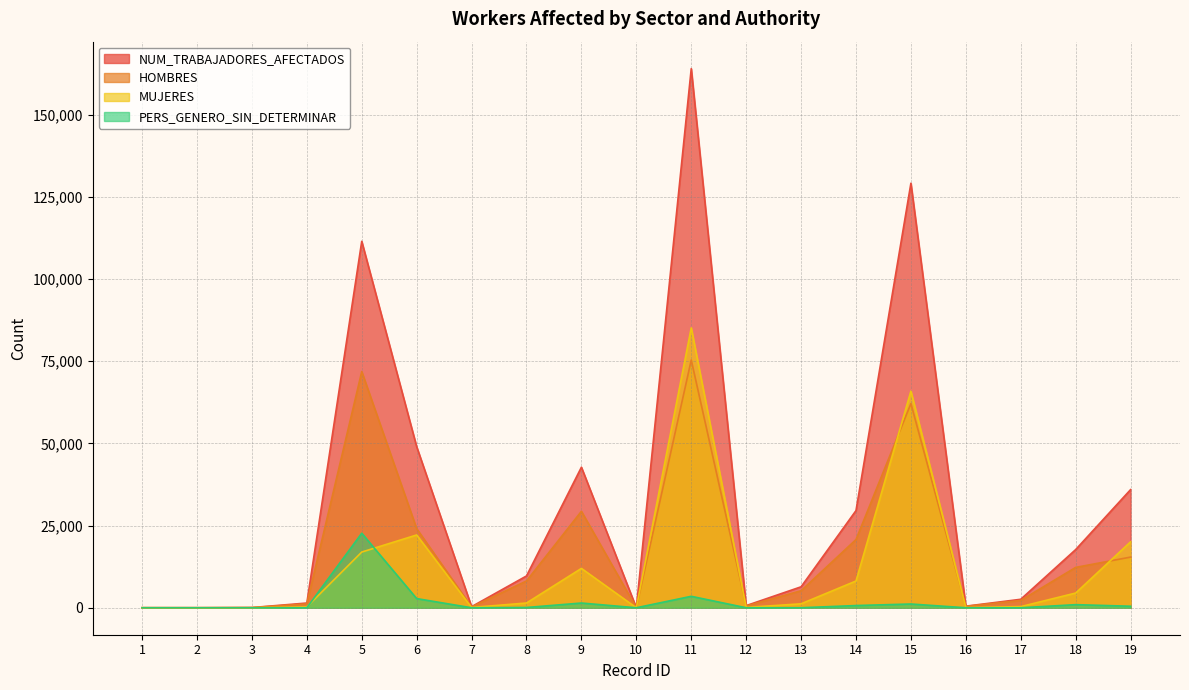

Does the chart display data point markers on the line(s)?

No